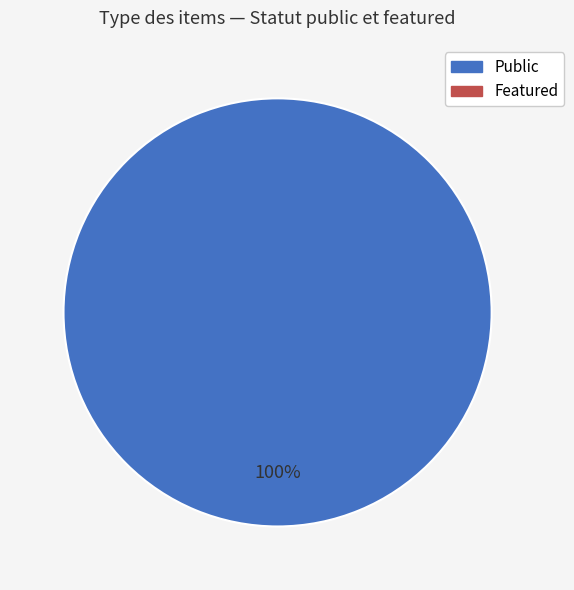

Is there any slice that represents more than half of the pie?

Yes